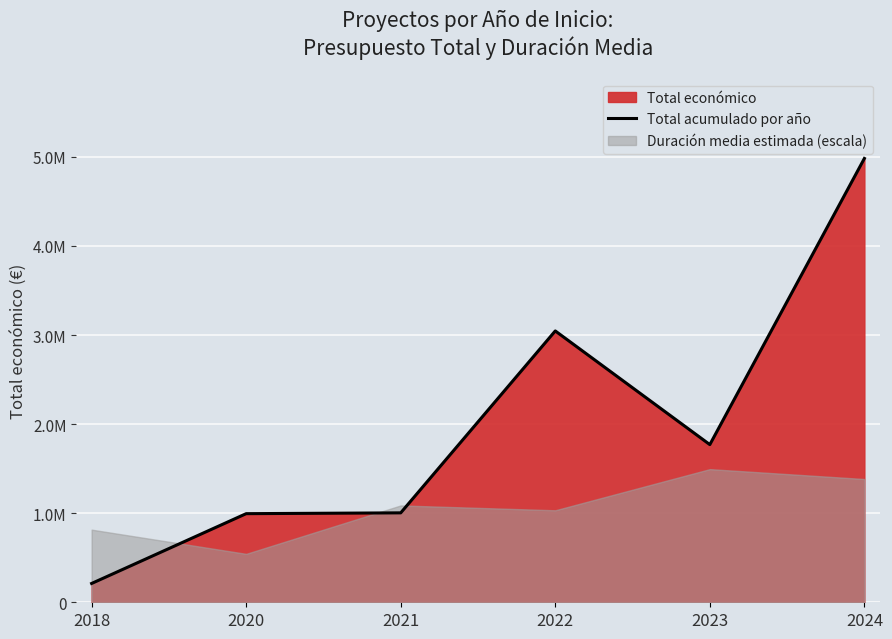

Rank the categories by value from lowest to highest.

2018, 2020, 2021, 2023, 2022, 2024